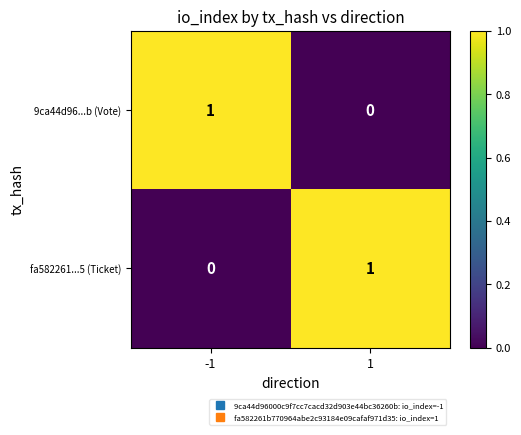

Is the value of 9ca44d96...b (Vote) at -1 greater than the value of fa582261...5 (Ticket) at -1?

Yes